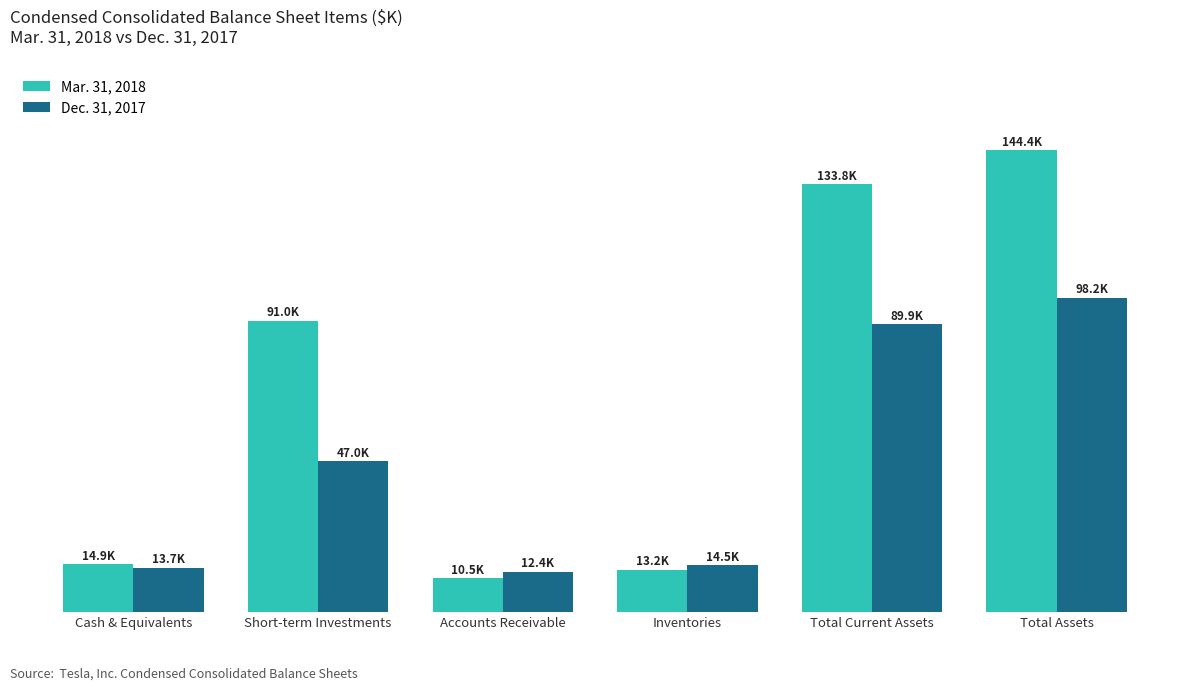

What is the total value across all series at Short-term Investments?

138001